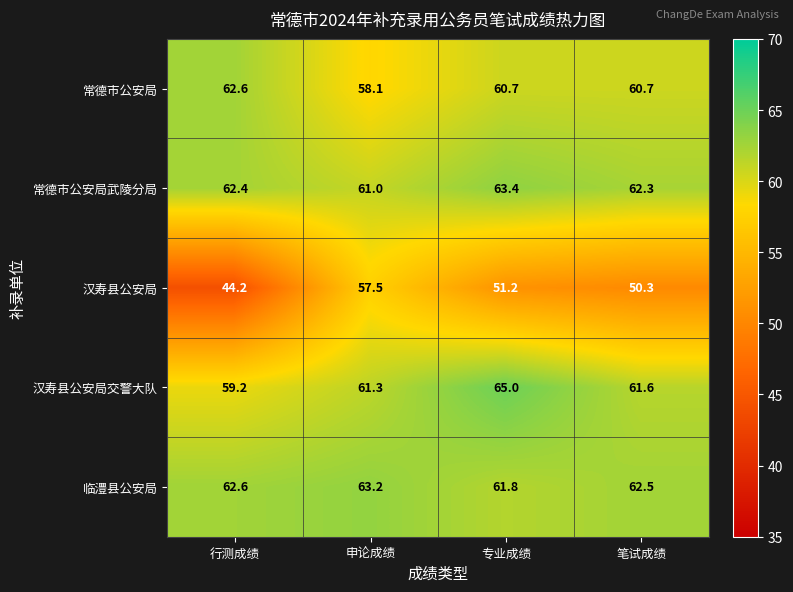

Reading left to right, extract all data points from this chart.

常德市公安局: 行测成绩=62.6	申论成绩=58.1	专业成绩=60.7	笔试成绩=60.7
常德市公安局武陵分局: 行测成绩=62.4	申论成绩=61.0	专业成绩=63.4	笔试成绩=62.3
汉寿县公安局: 行测成绩=44.2	申论成绩=57.5	专业成绩=51.2	笔试成绩=50.3
汉寿县公安局交警大队: 行测成绩=59.2	申论成绩=61.3	专业成绩=65.0	笔试成绩=61.6
临澧县公安局: 行测成绩=62.6	申论成绩=63.2	专业成绩=61.8	笔试成绩=62.5